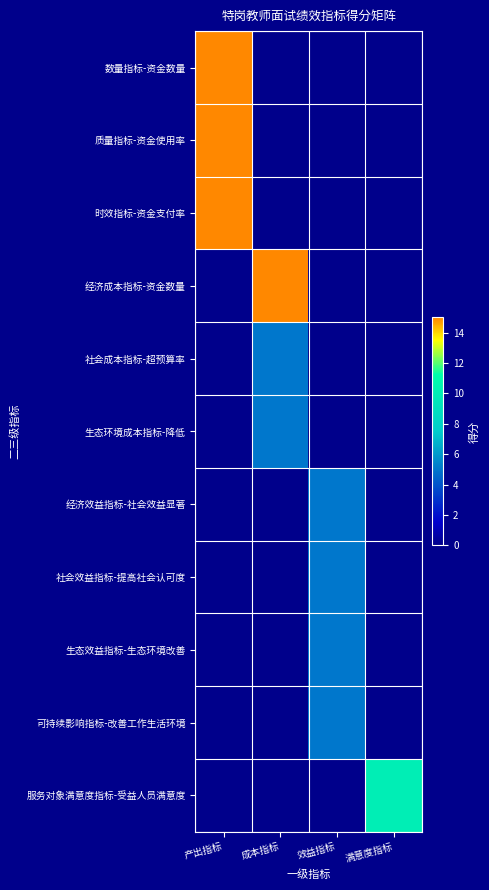

What is the total value across all series at 成本指标?

25